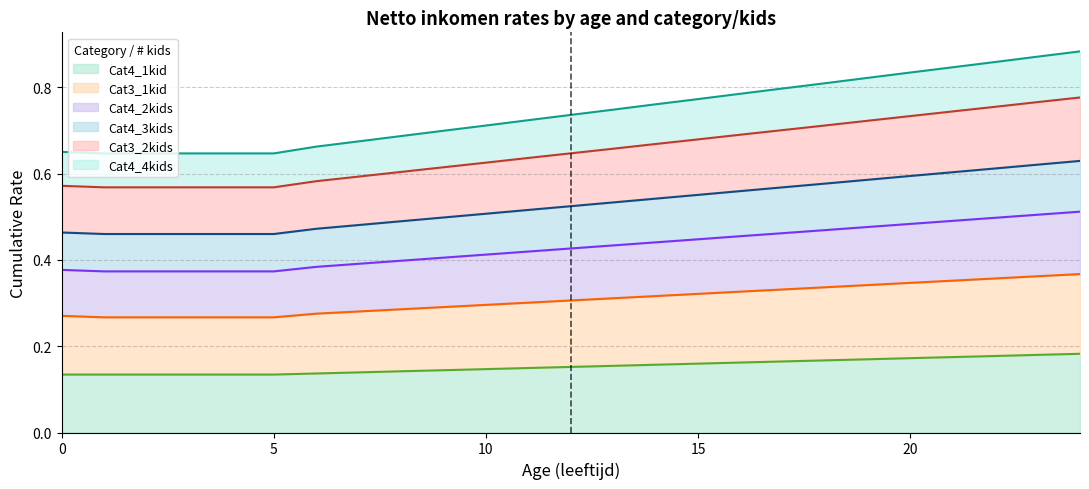

What is the difference between the second highest and second lowest values in the Cat3_2kids series?

0.2